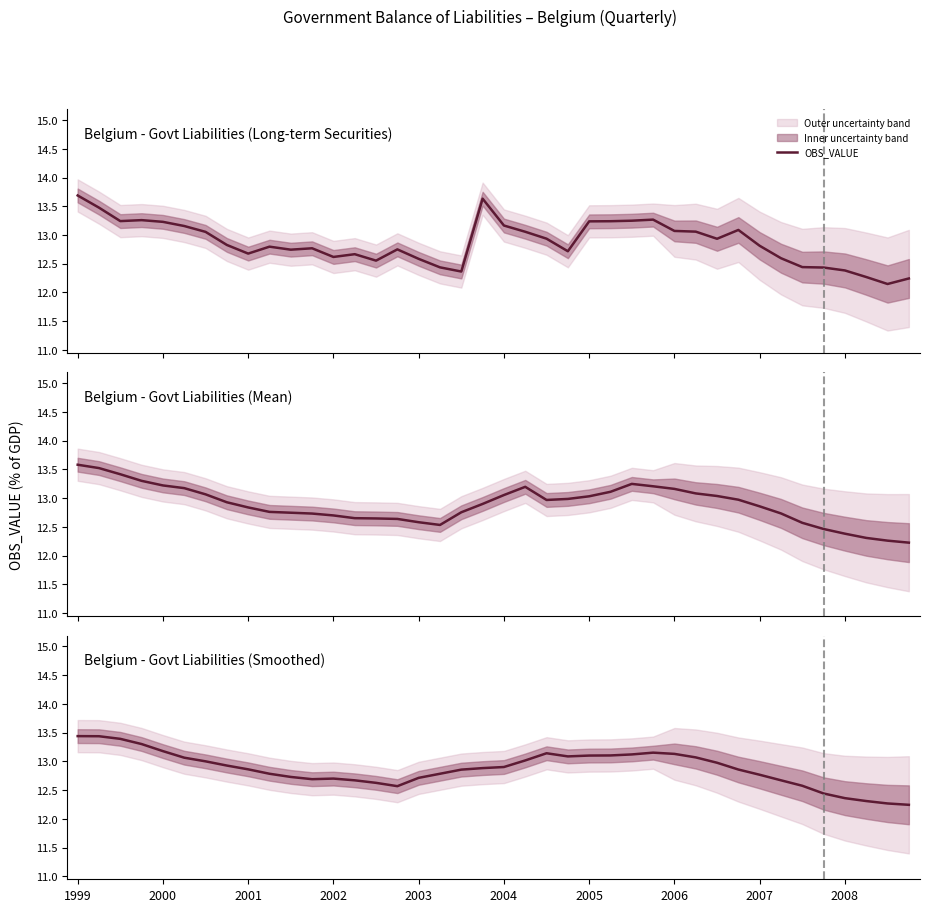

True or false: the data shows 12.6 at 34.

True